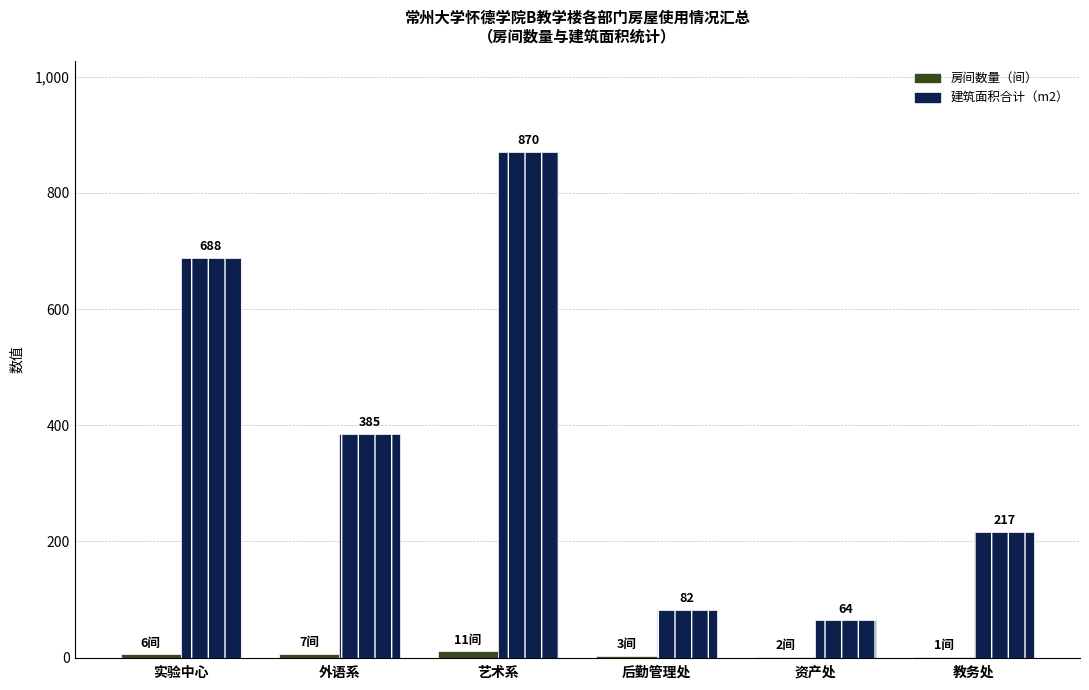

Which label corresponds to the largest value in the chart?

艺术系